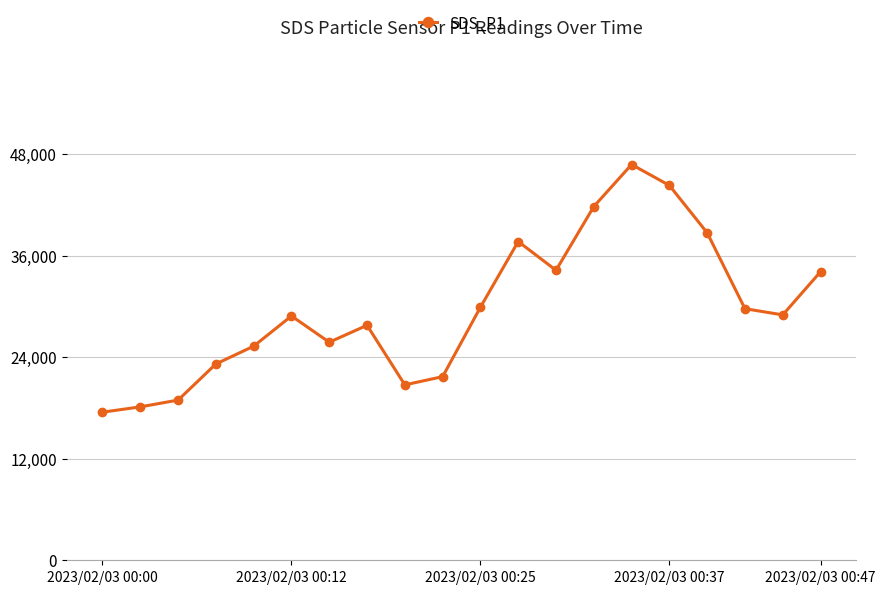

What is the sum of all values?

594140